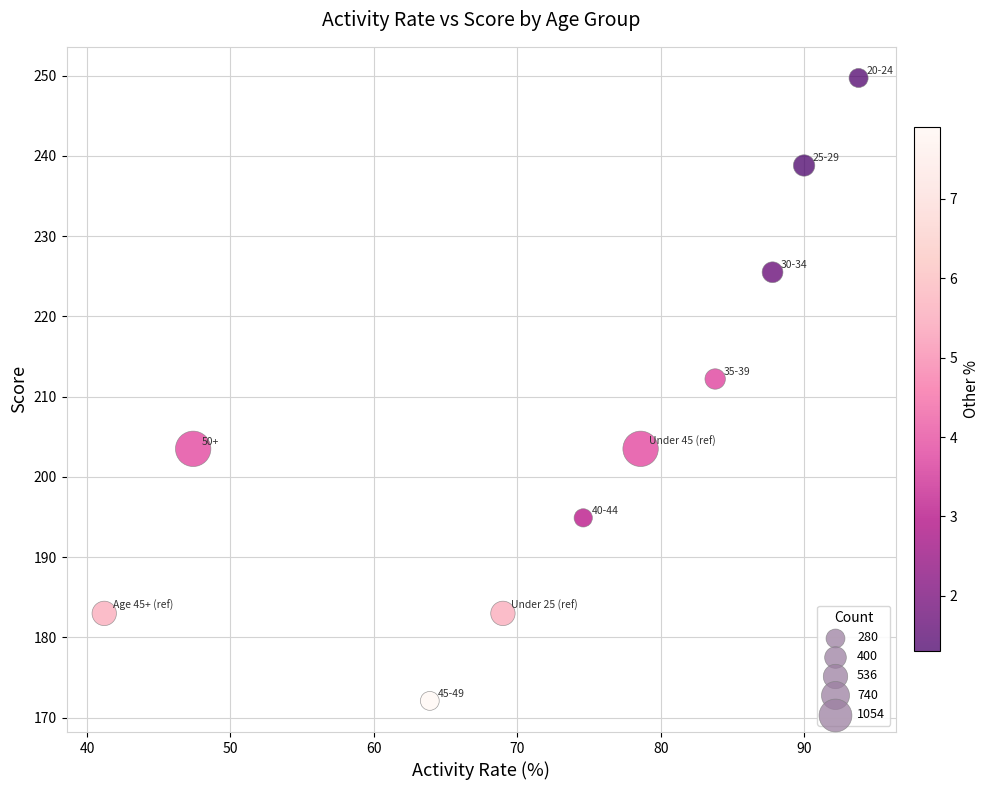

What Y value in the scatter plot is closest to 210?

212.2